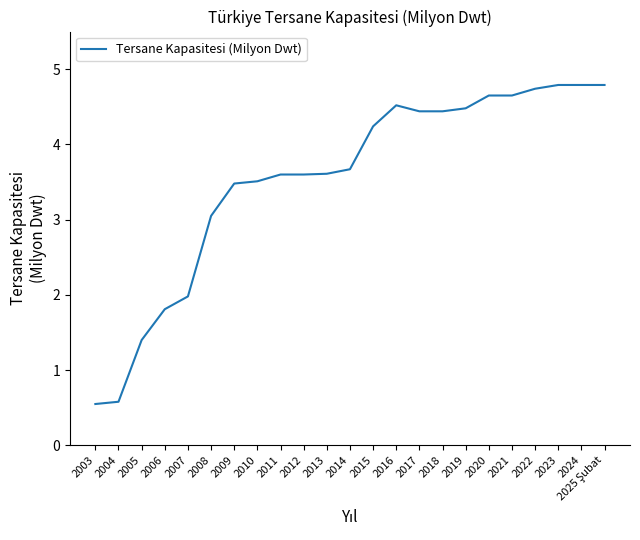

What position from the right is 2022?

4